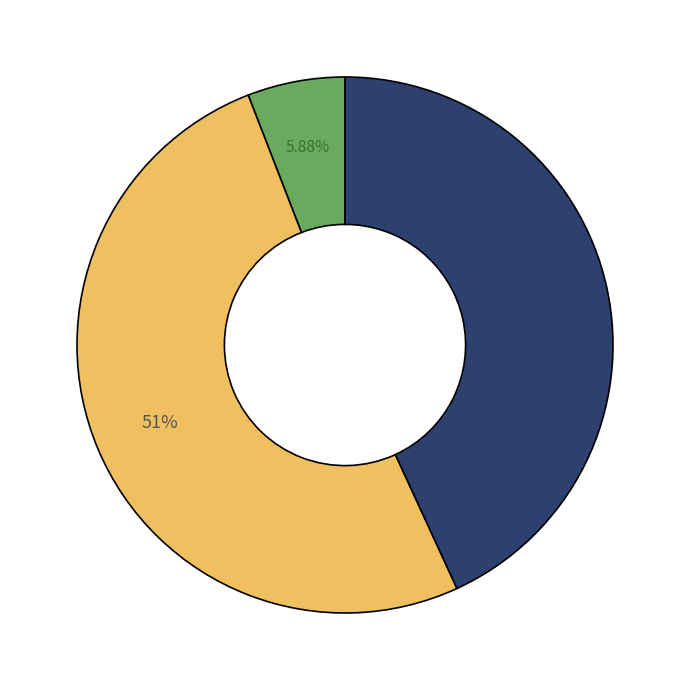

Is there any slice that represents more than half of the pie?

Yes